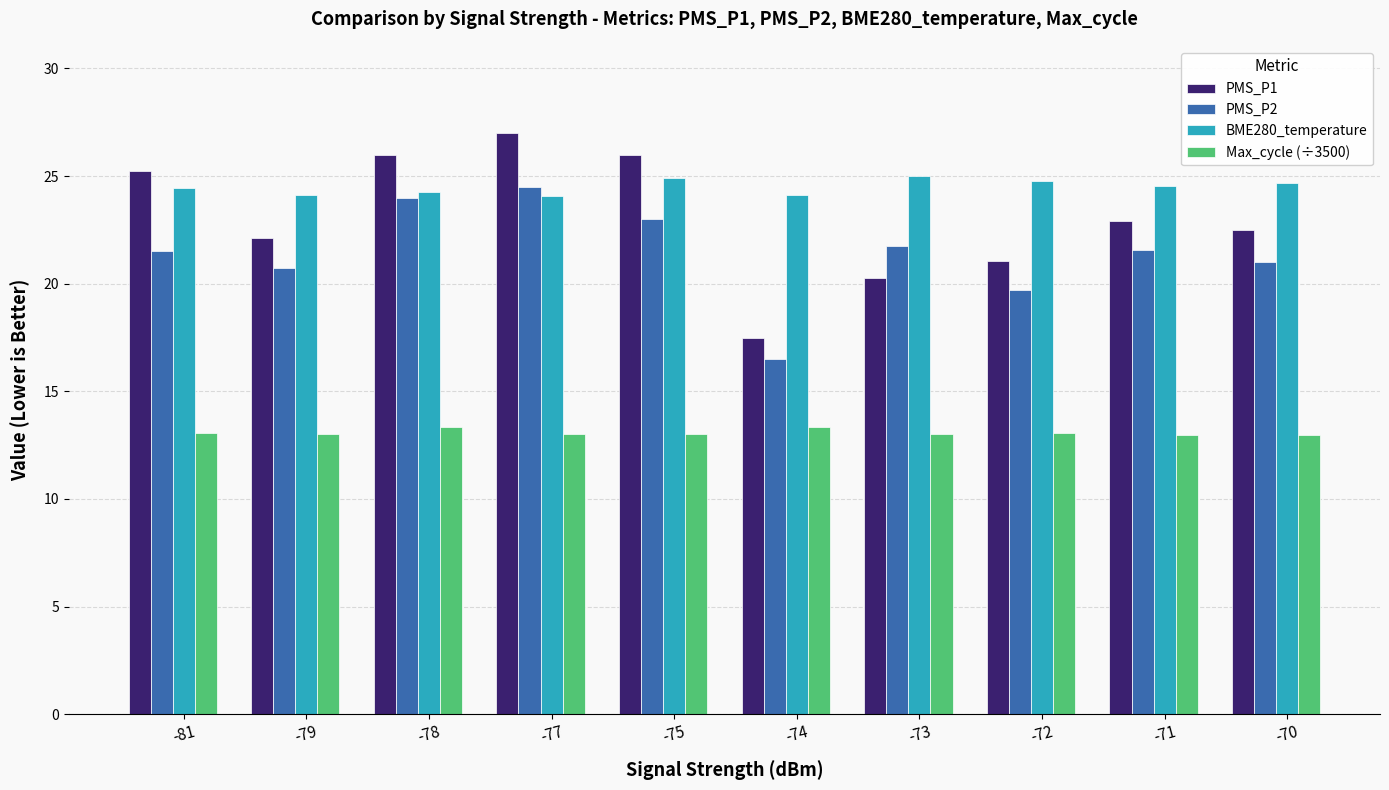

What is the difference between the second highest and minimum values in the BME280_temperature series?

0.8